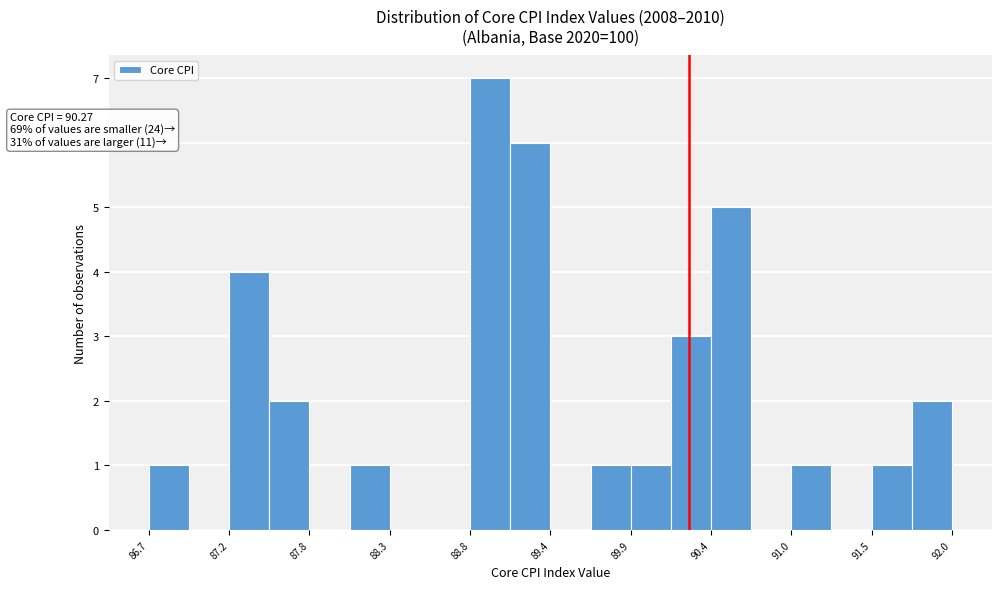

Around what value on the x-axis is the tallest bar? Give the approximate position of its centre, as read against the axis.

89.0